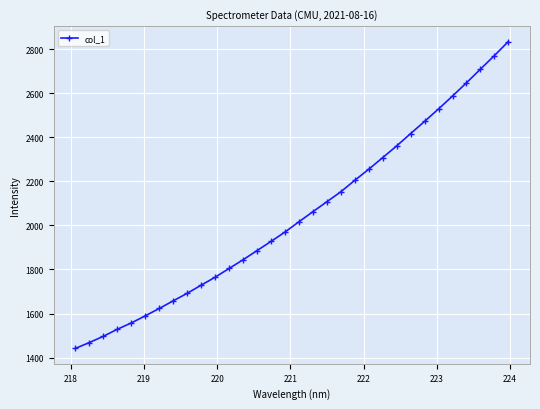

How many distinct data groups are displayed?

1